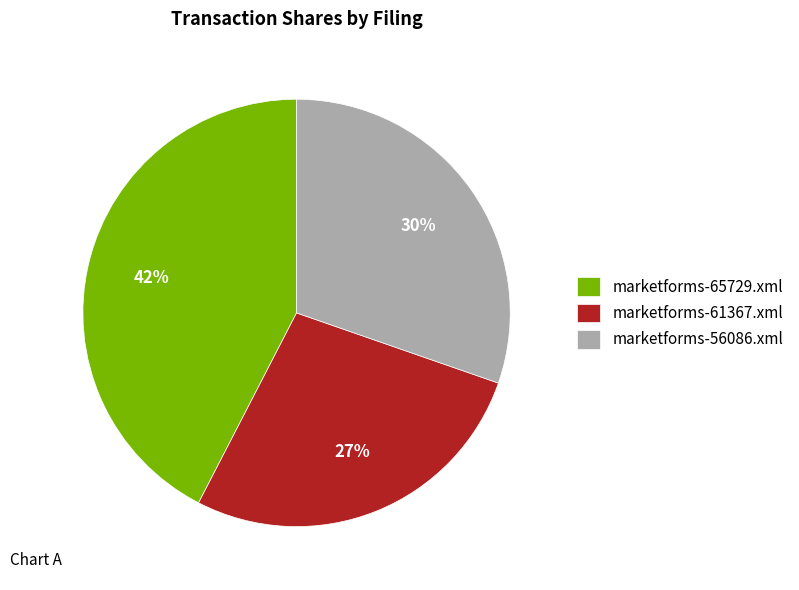

Combined, do marketforms-65729.xml and marketforms-56086.xml account for over 50%?

Yes